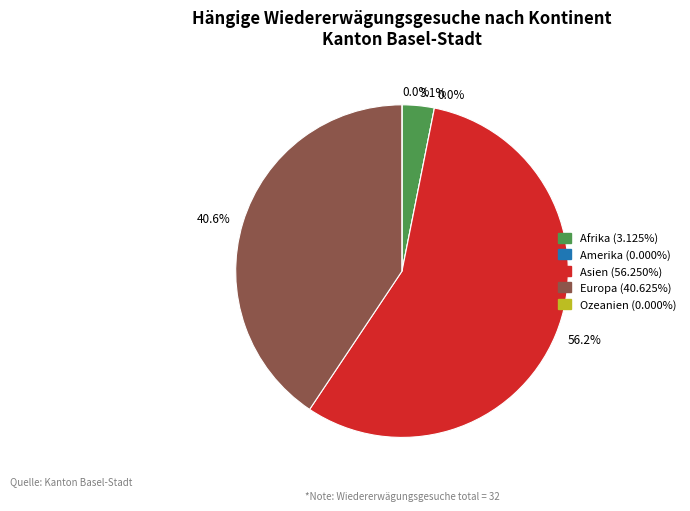

What is the largest slice in the pie chart?

Asien